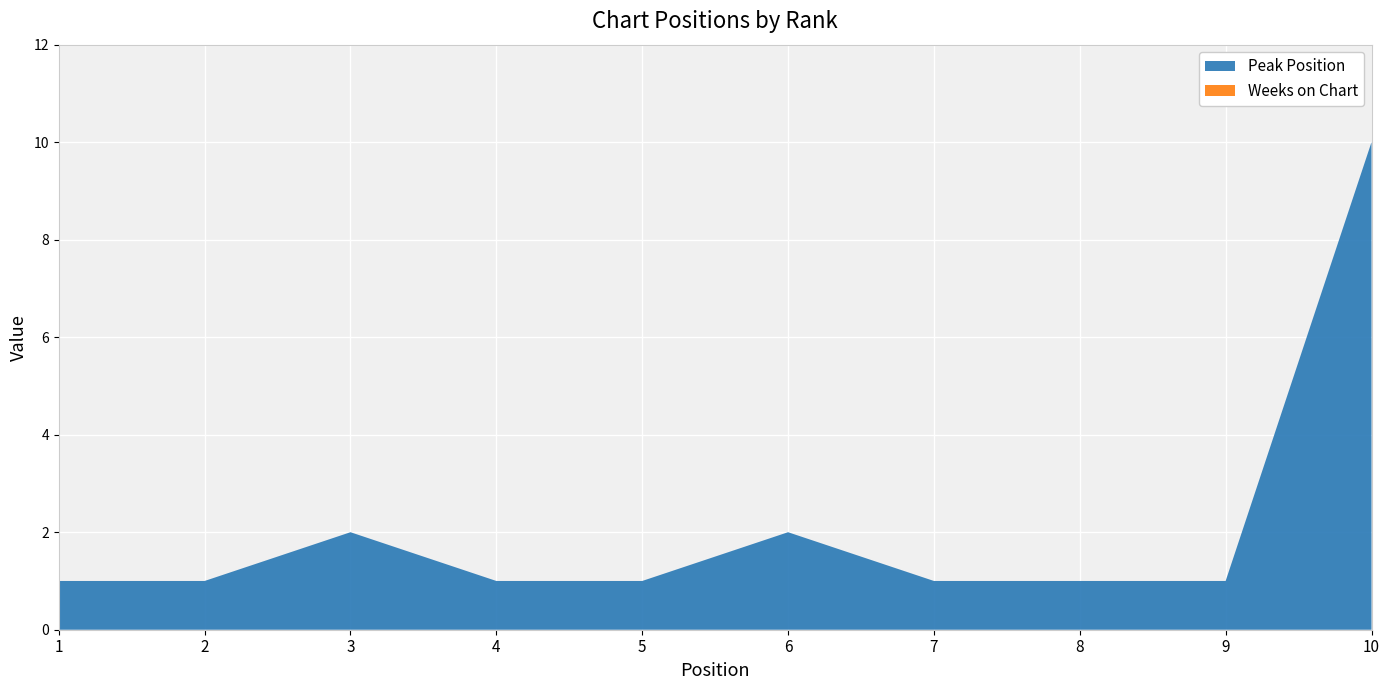

Reading left to right, transcribe all the data shown in this chart.

Peak Position: 1=1	2=1	3=2	4=1	5=1	6=2	7=1	8=1	9=1	10=10
Weeks on Chart: 1=0	2=0	3=0	4=0	5=0	6=0	7=0	8=0	9=0	10=0